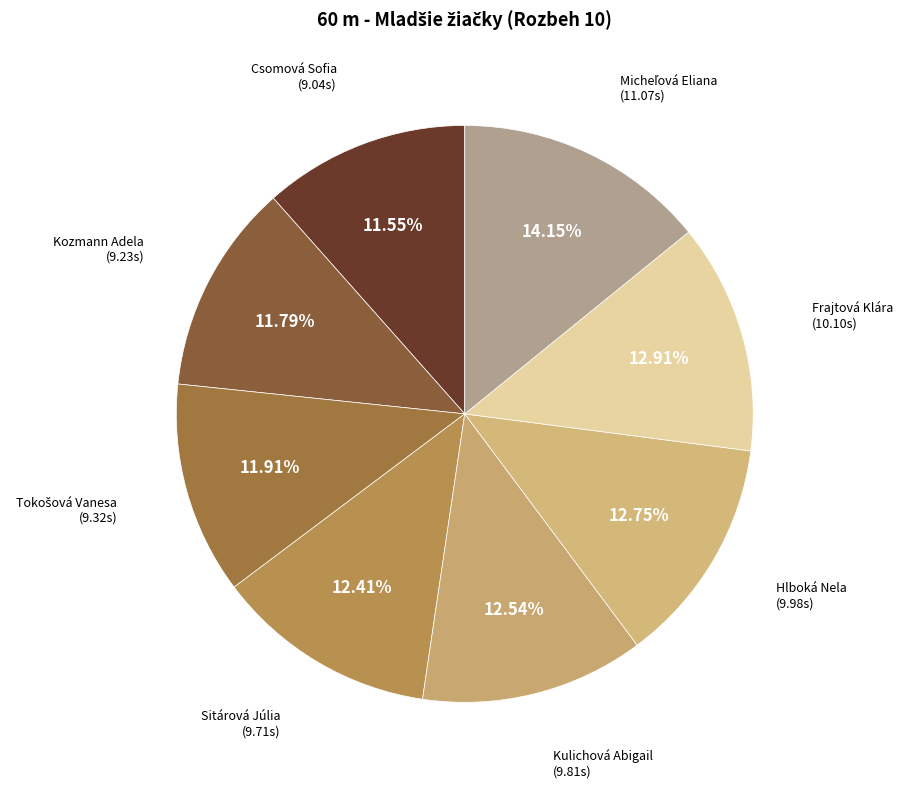

To the nearest percent, what is the average slice percentage?

12%